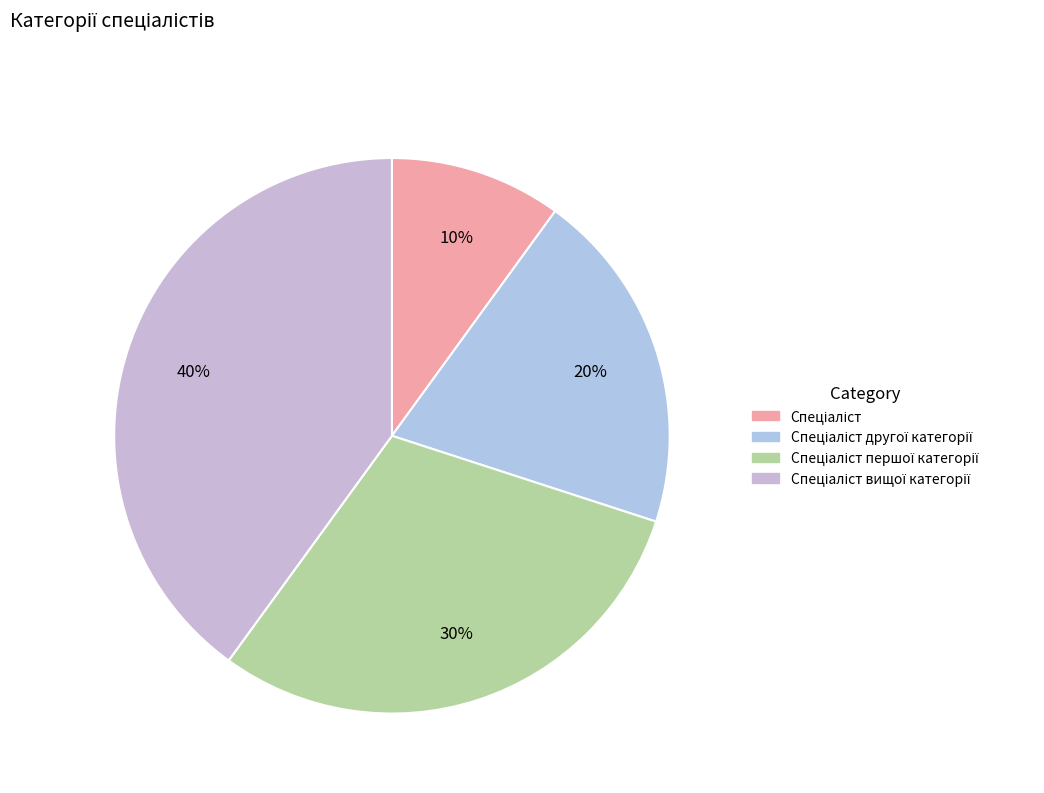

Count the number of slices in the pie.

4